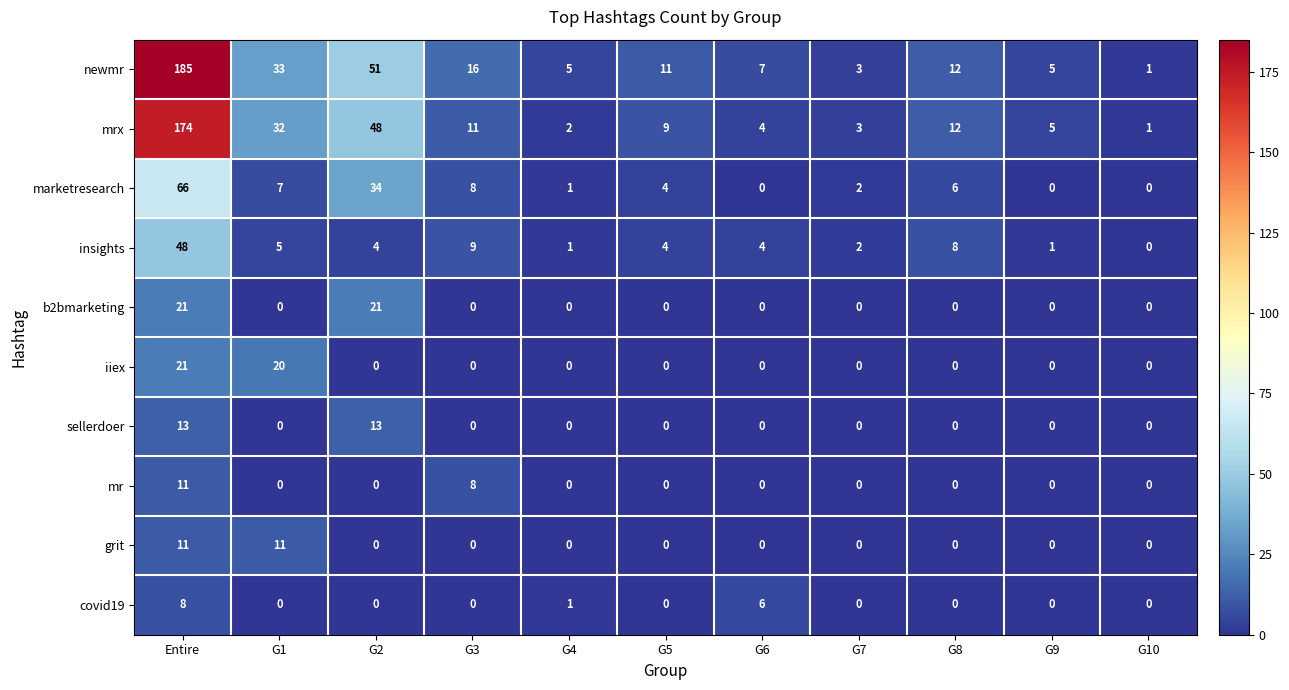

What is the difference between the second highest and second lowest values in the newmr series?

48